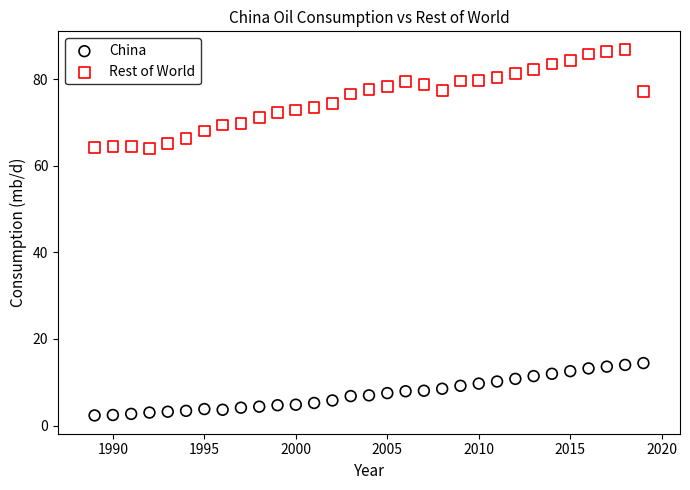

Which series has the largest Y range (max minus min)?

Rest of World